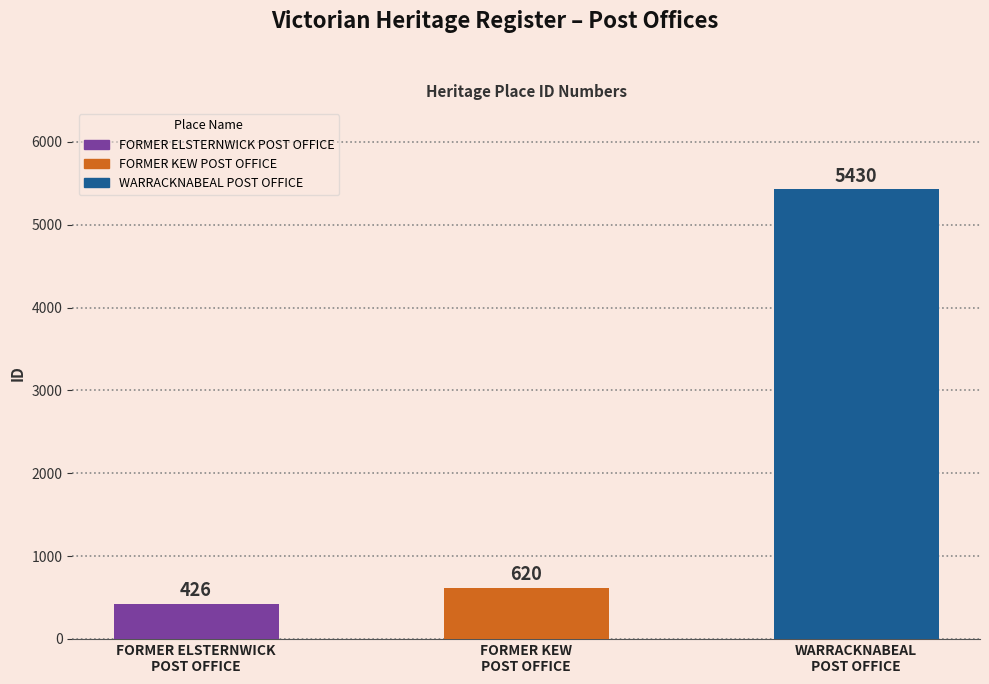

Which category has the highest value across all series?

WARRACKNABEAL
POST OFFICE